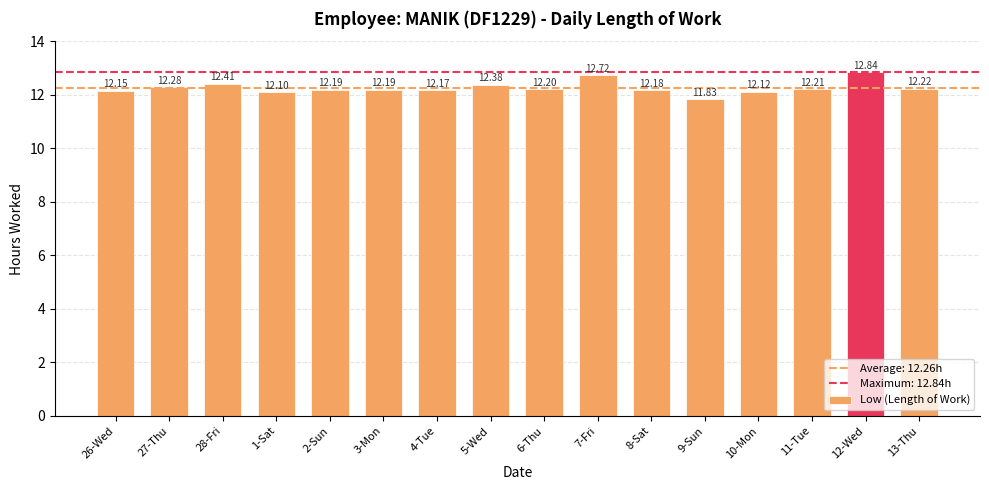

What is the difference between the maximum and minimum values?

1.0